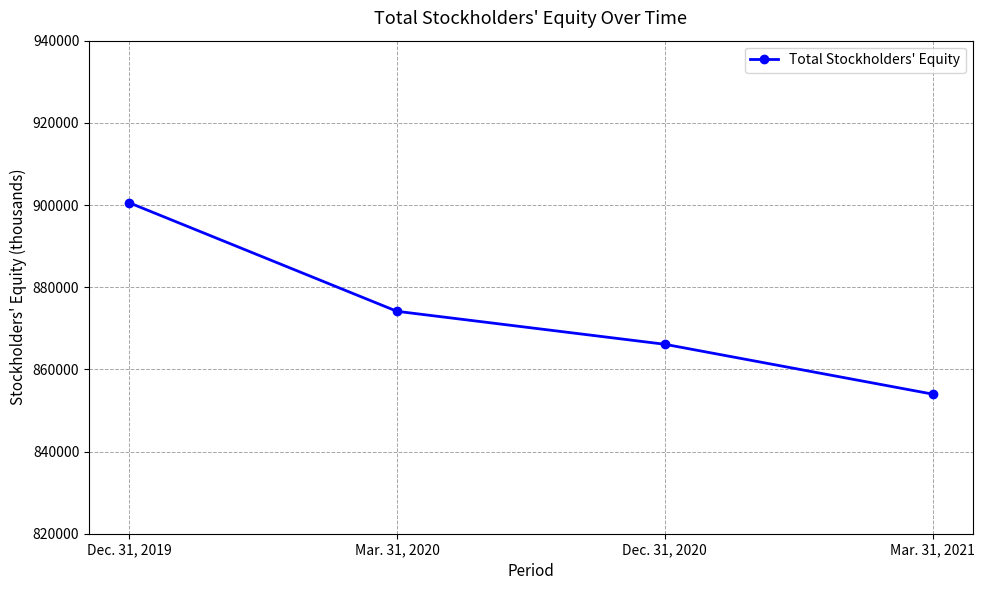

What is the label of the 1st point from the right?

Mar. 31, 2021